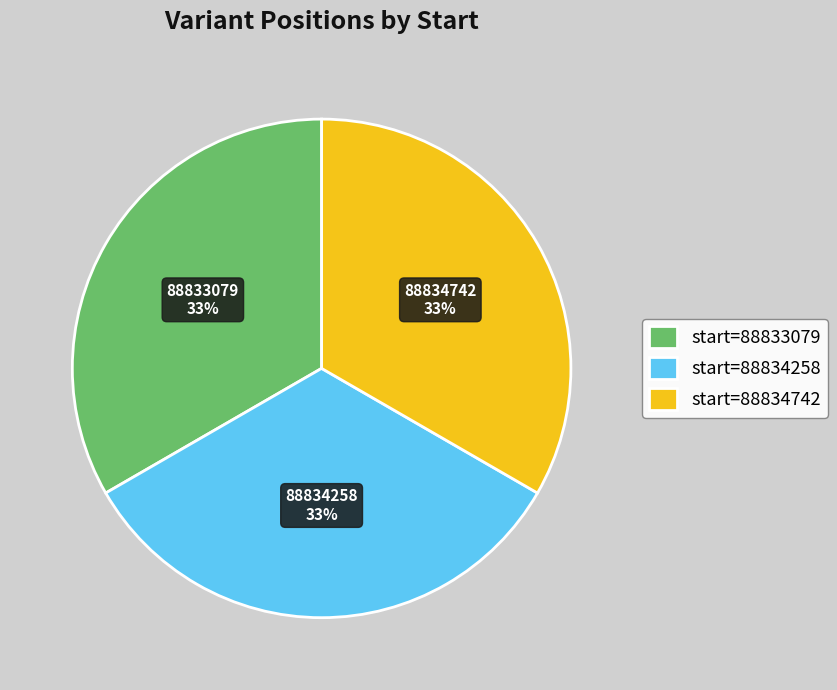

Is the sum of 88833079 and 88834258 greater than half?

Yes